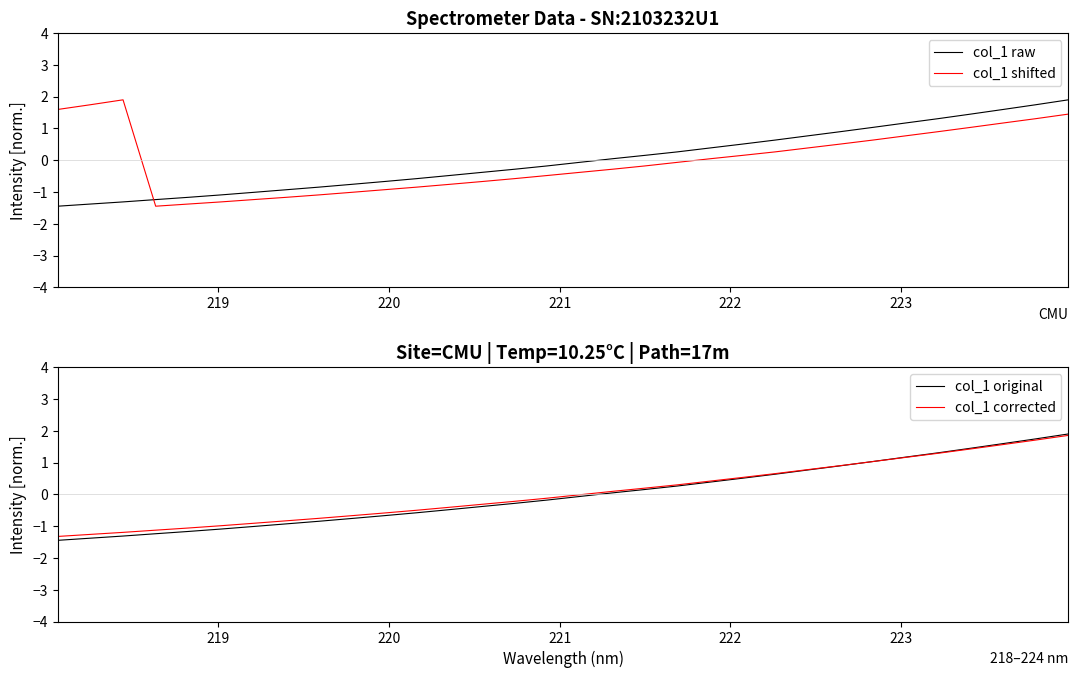

What is the lowest value of the col_1 shifted series?

-1.4